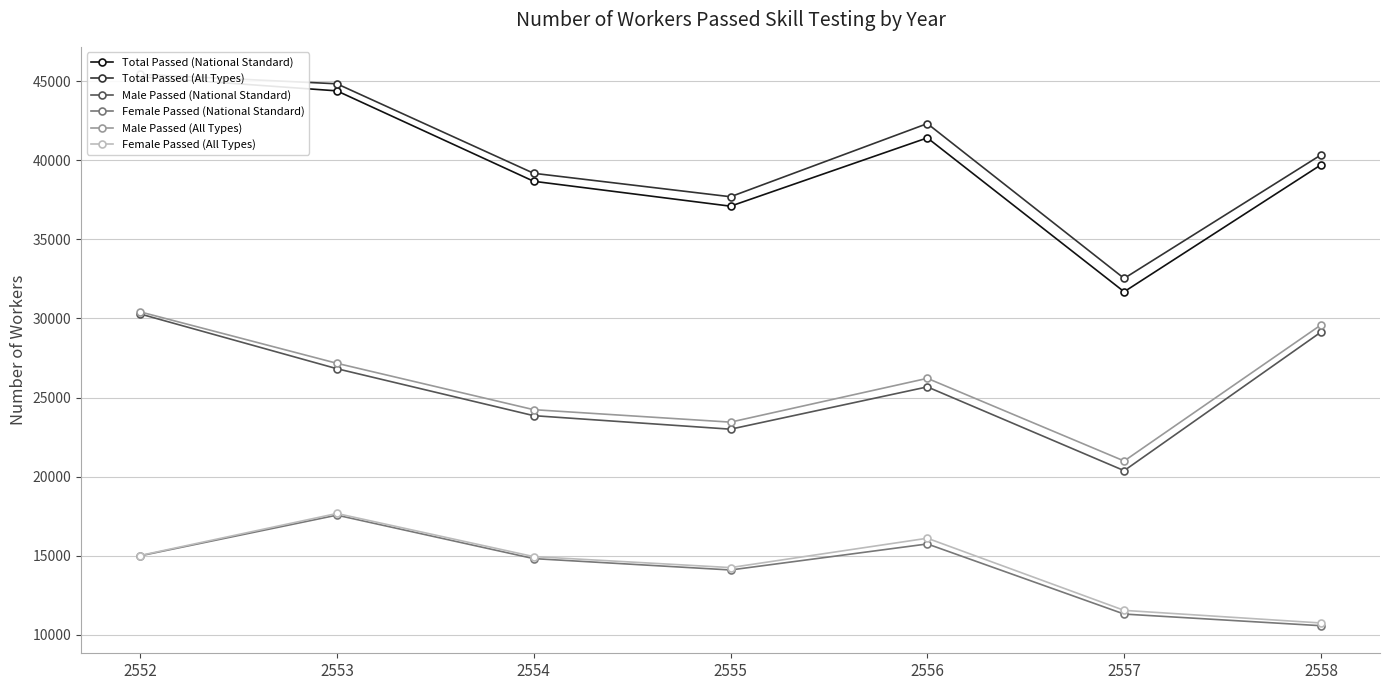

Which category has the lowest value across all series?

2558